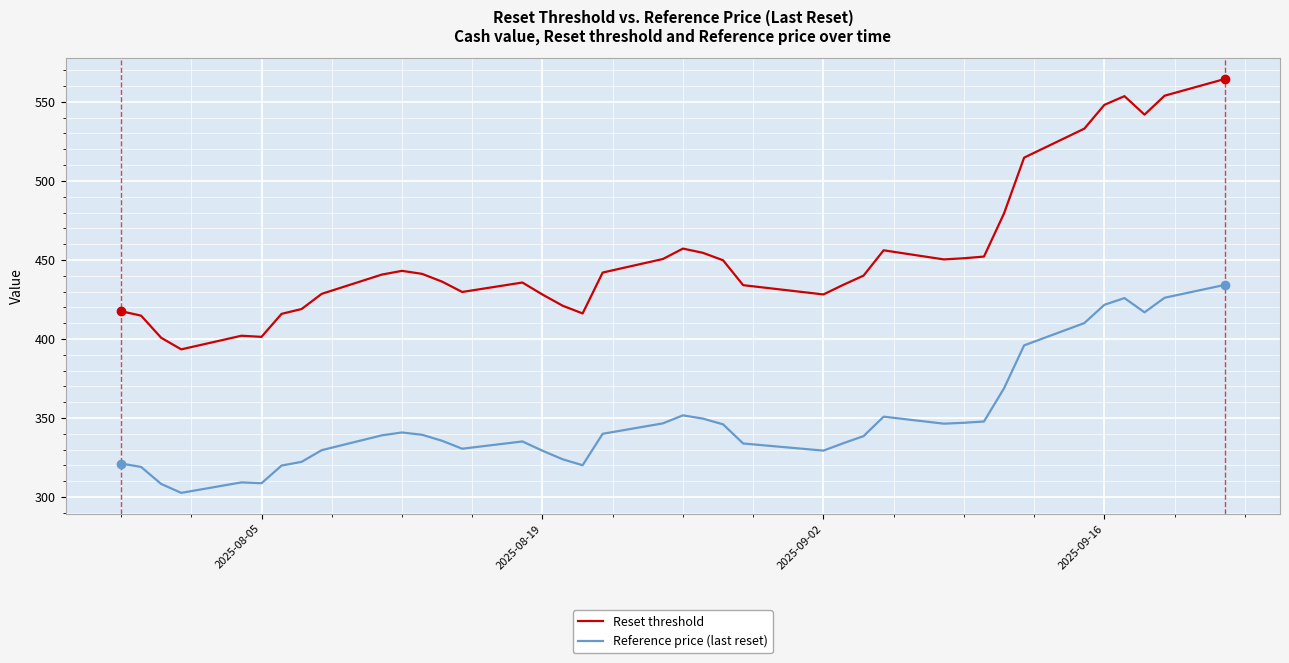

Rank the series by their average value, from highest to lowest.

Reset threshold, Reference price (last reset)